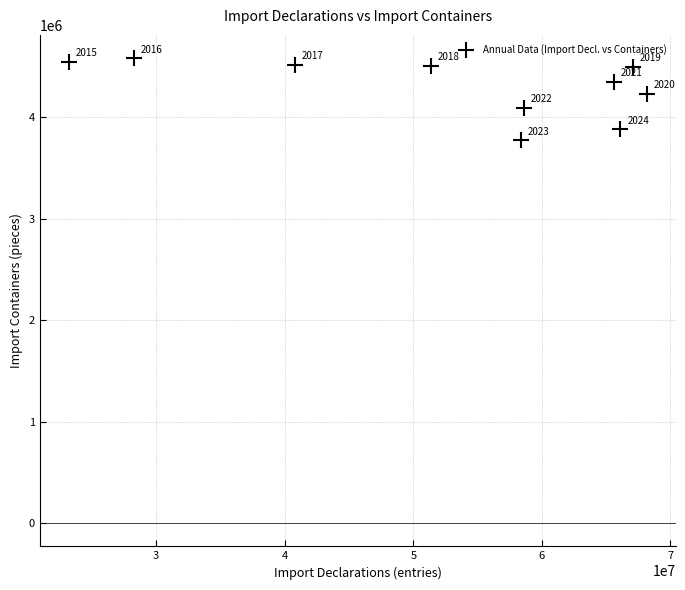

What Y value in the scatter plot is closest to 4177954?

4230678